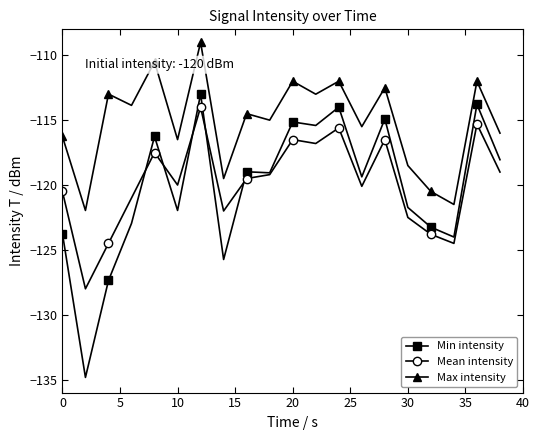

What is the average value of the Max intensity series?

-115.2